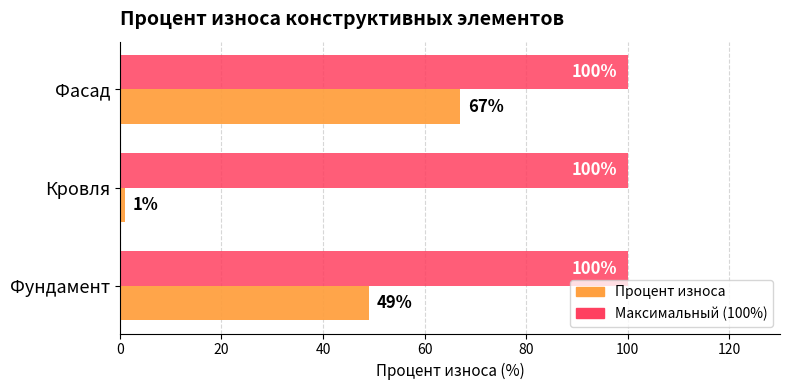

What is the difference between the highest and lowest values at Фасад?

33